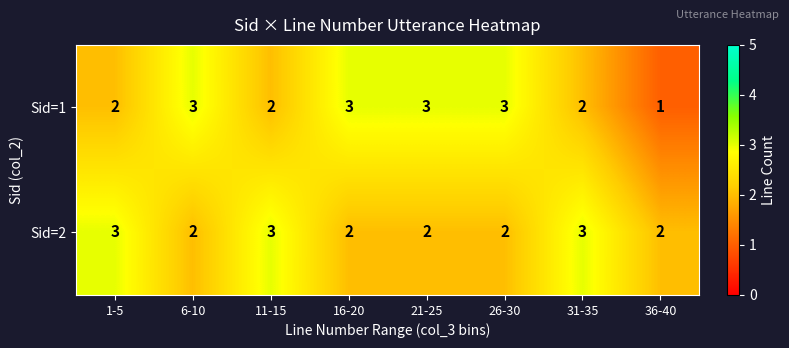

What is the maximum value shown in the chart?

3